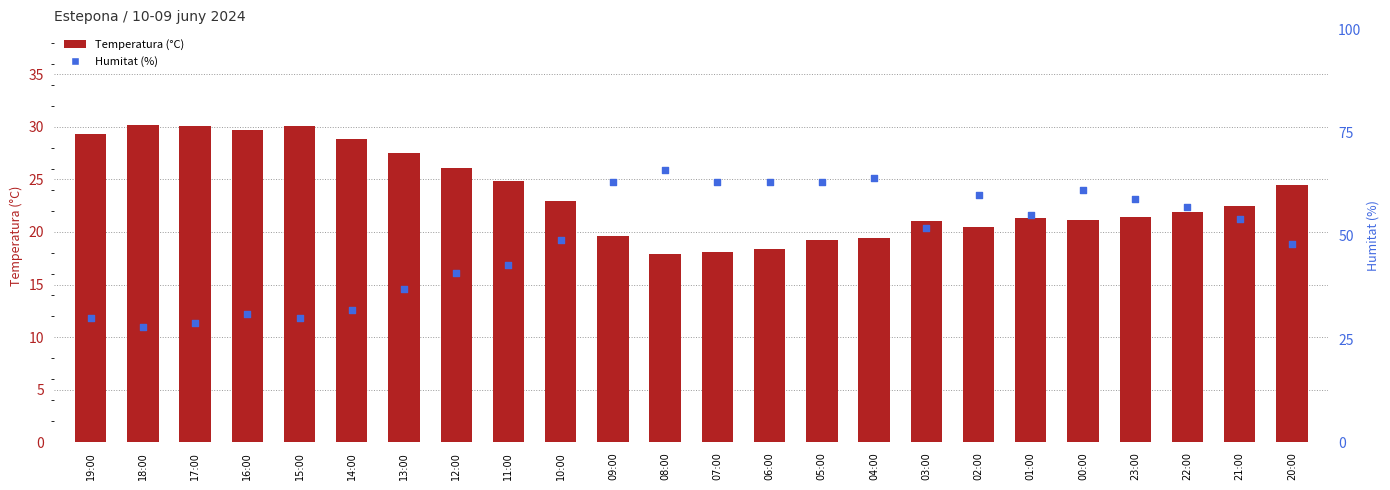

What is the total value across all series at 05:00?

82.2